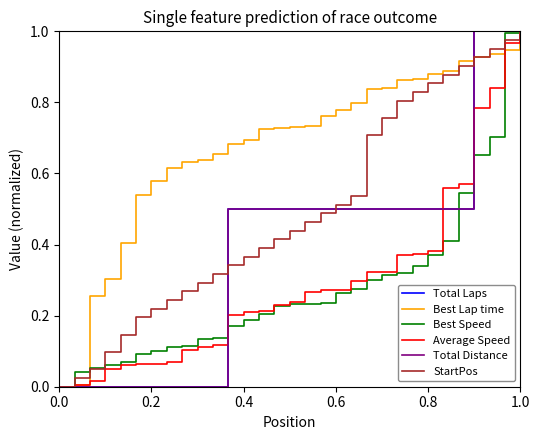

List the series in order of their peak value, lowest first.

Total Laps, Best Lap time, Best Speed, Average Speed, Total Distance, StartPos